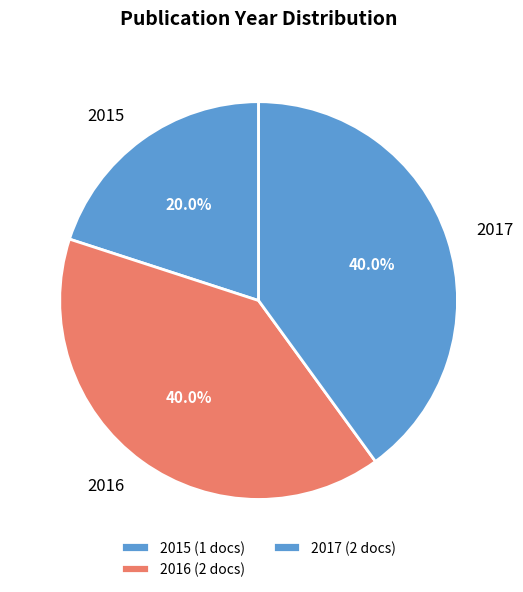

Between 2017 and 2015, which is larger?

2017